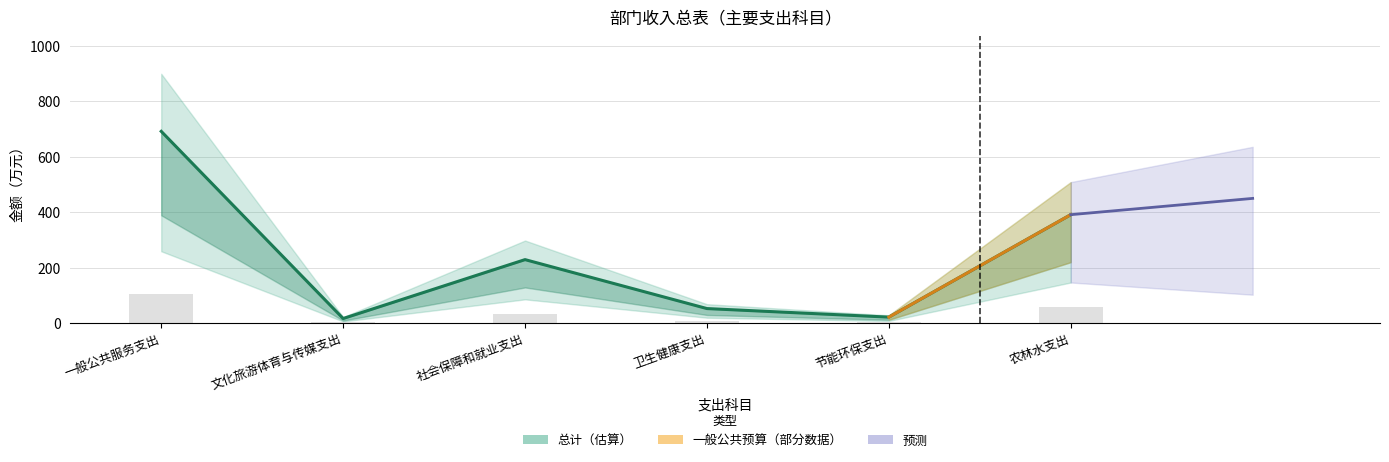

What position from the right is 卫生健康支出?

3